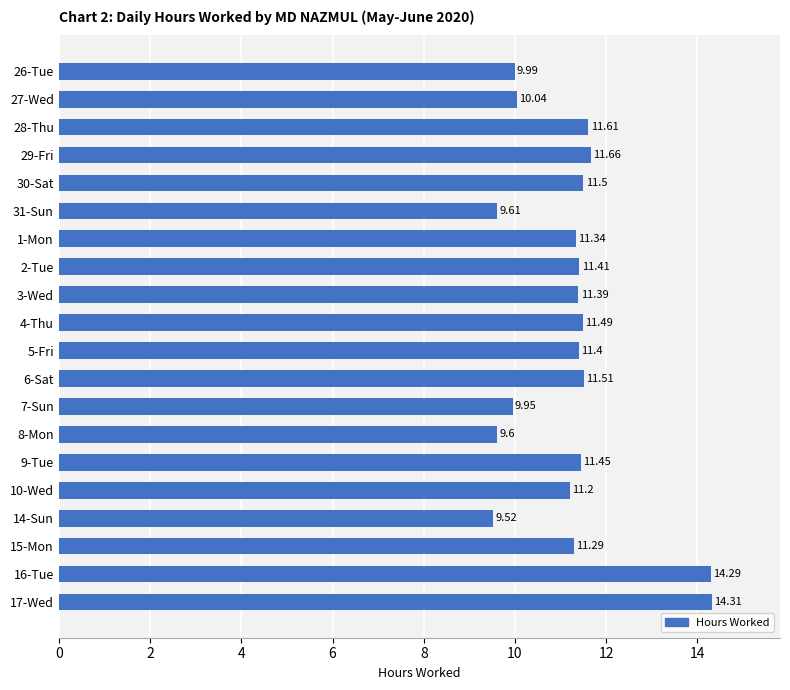

Between 9-Tue and 26-Tue, which is larger?

9-Tue